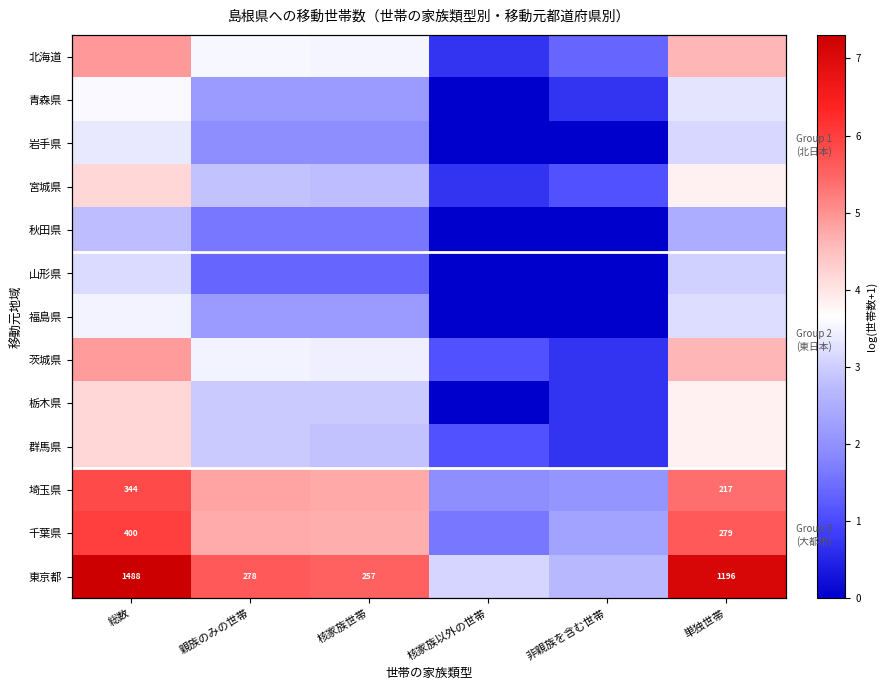

The 群馬県 series shows 0.4 at 非親族を含む世帯. True or false?

False